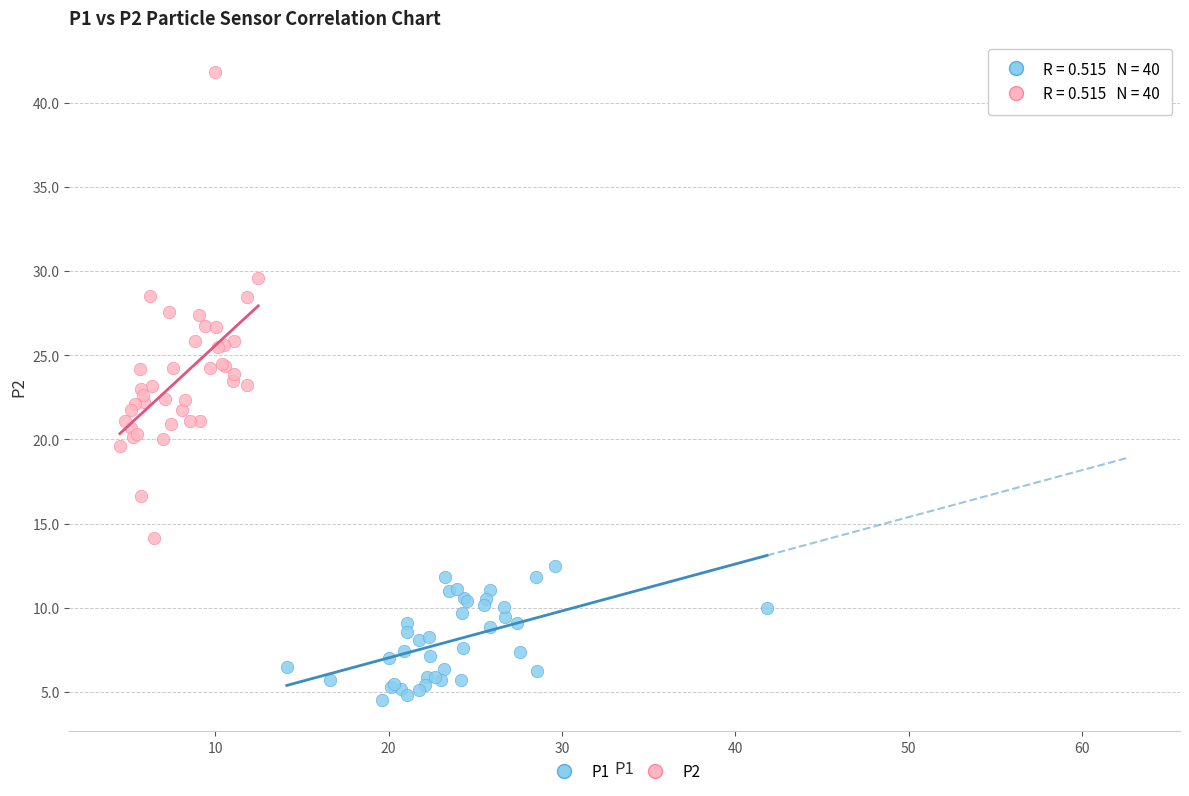

Which series contains the lowest Y value?

P1